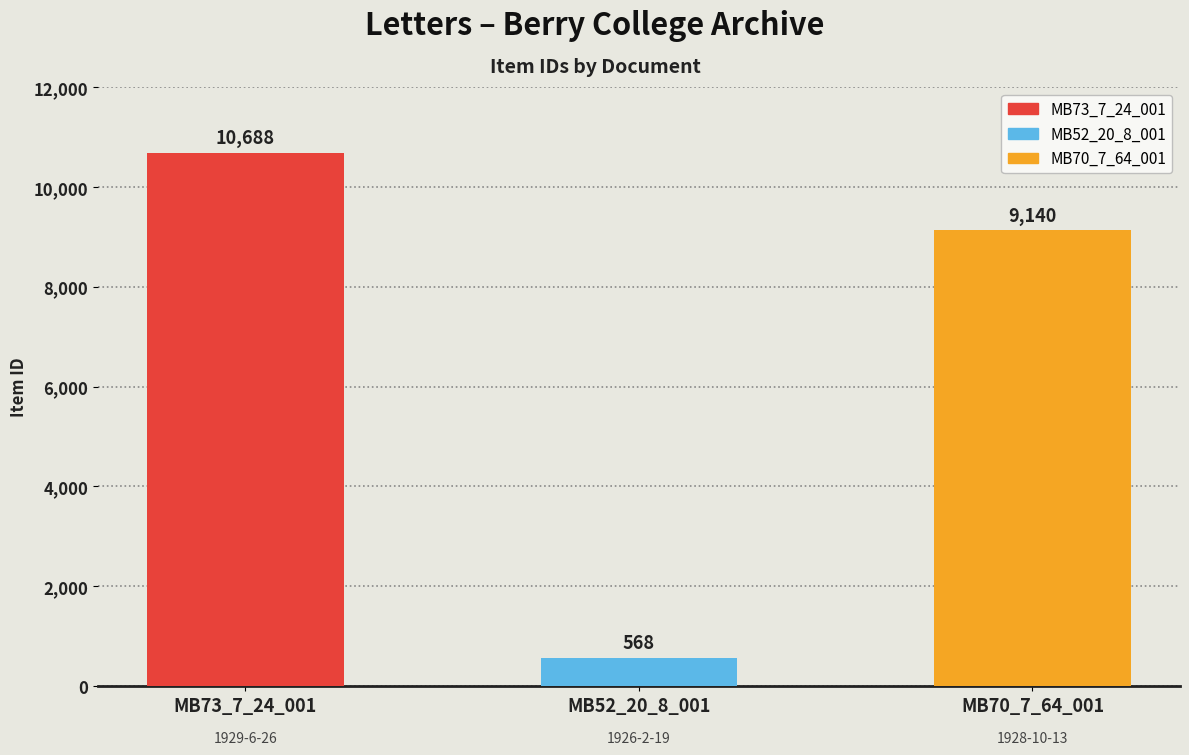

List the labels in order of value, largest first.

MB73_7_24_001, MB70_7_64_001, MB52_20_8_001